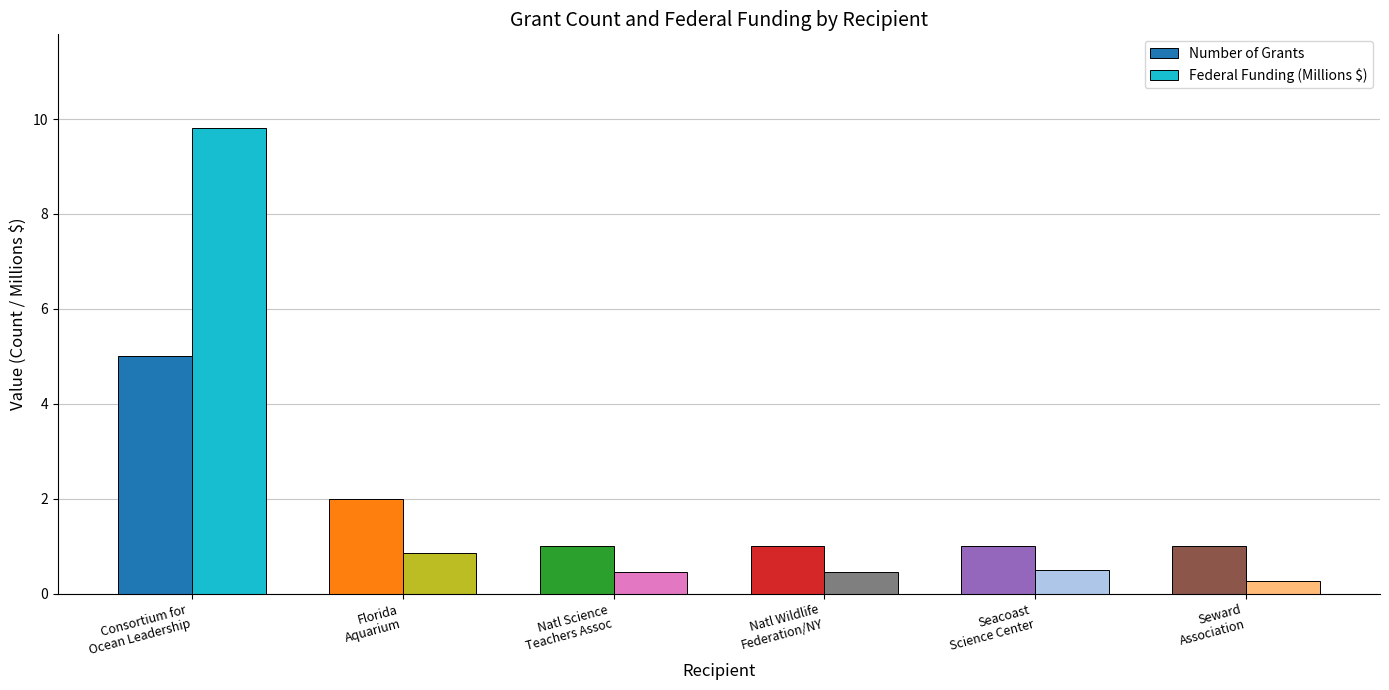

What is the average value of the Federal Funding (Millions $) series?

2.1